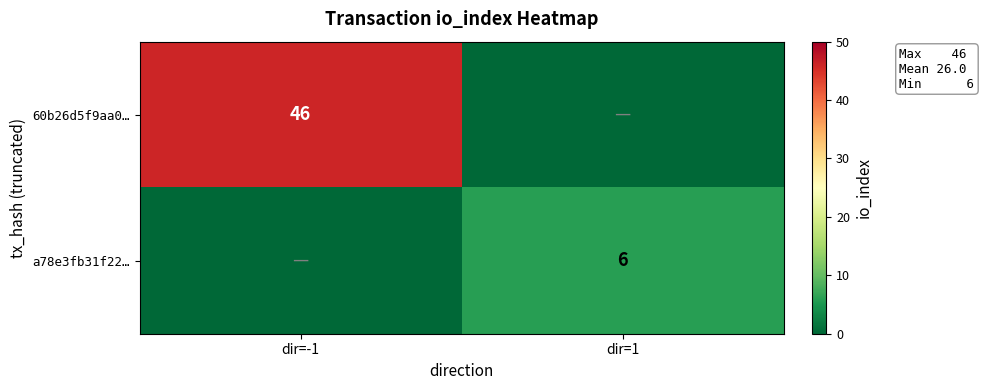

Is it true that a78e3fb31f22… equals 3 at dir=1?

False